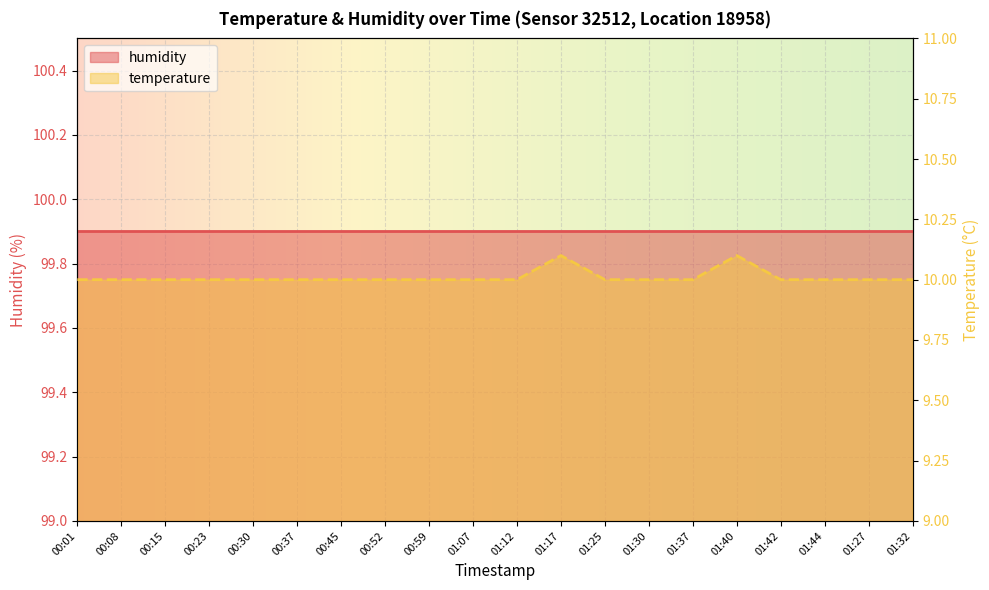

At which category does the data reach its first local peak?

01:17